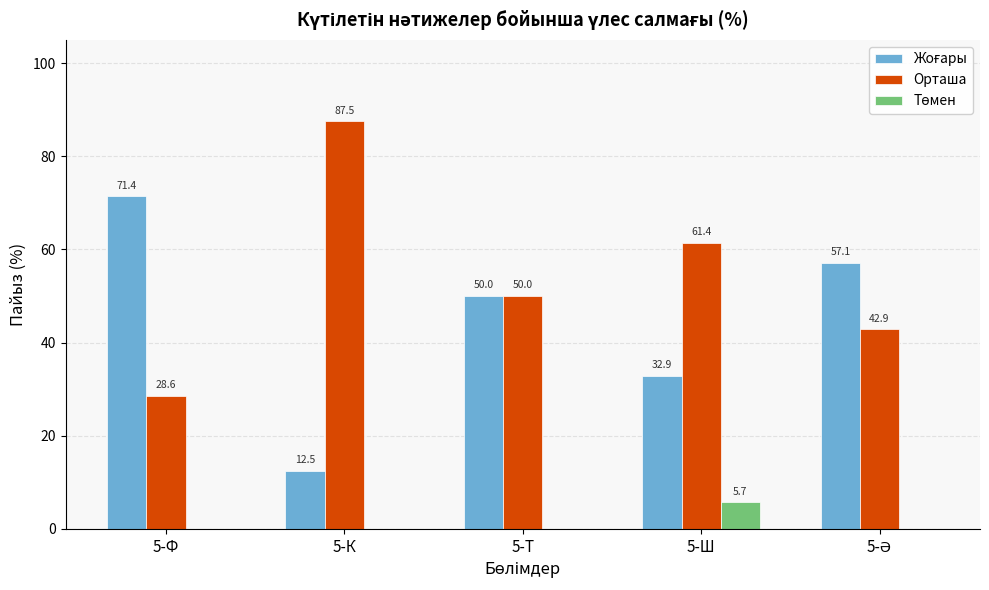

What is the maximum value shown in the chart?

87.5